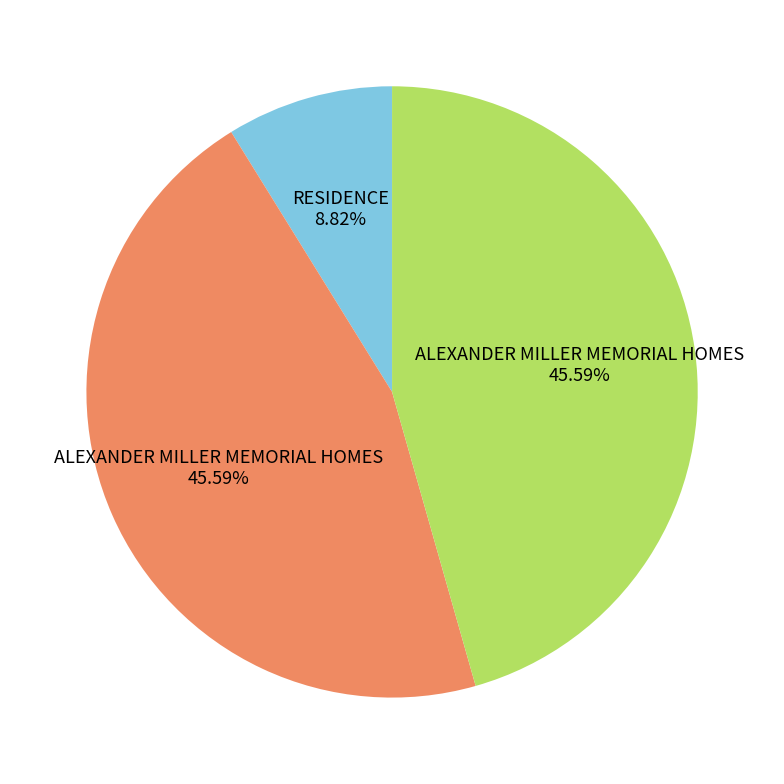

Is there any slice that represents more than half of the pie?

No